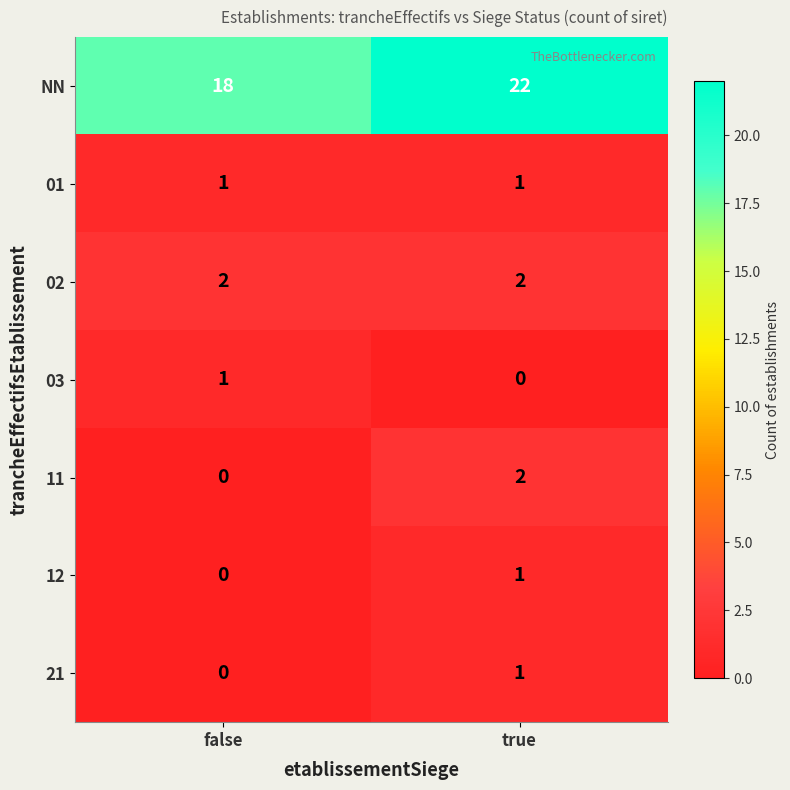

Which series has the largest range (max minus min)?

NN